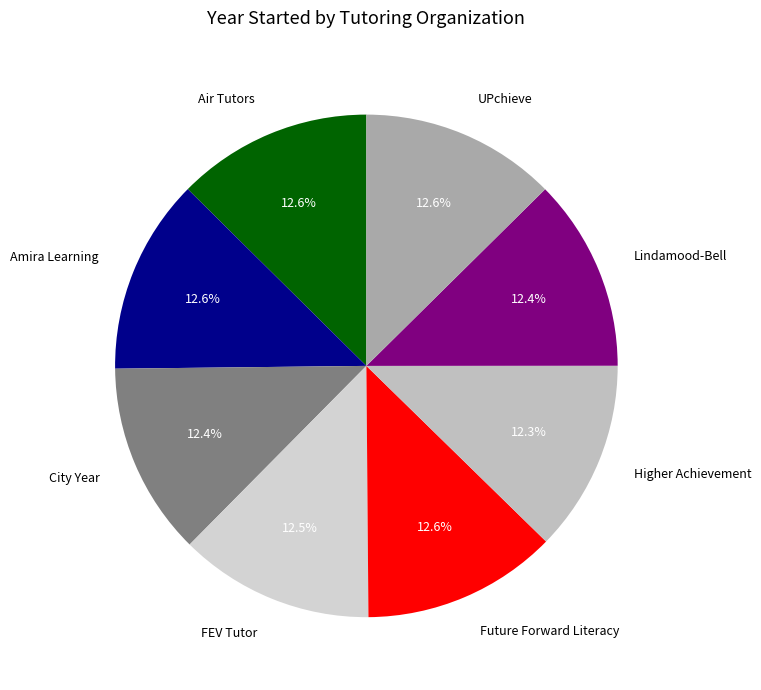

Is there a majority slice in this chart?

No